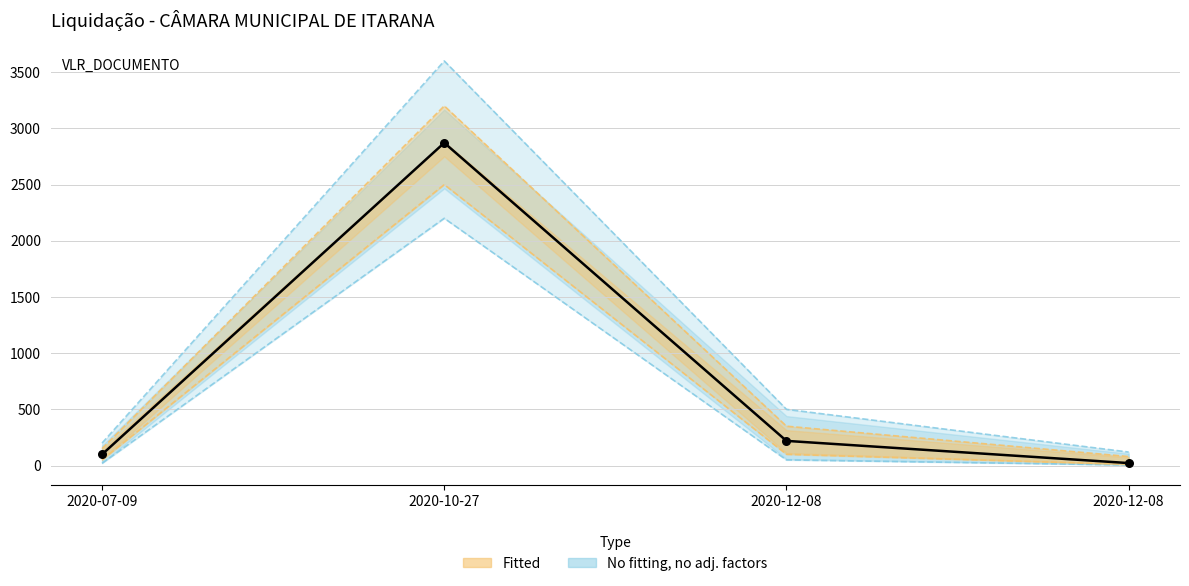

Between 2020-12-08 and 2020-12-08, which is larger?

2020-12-08